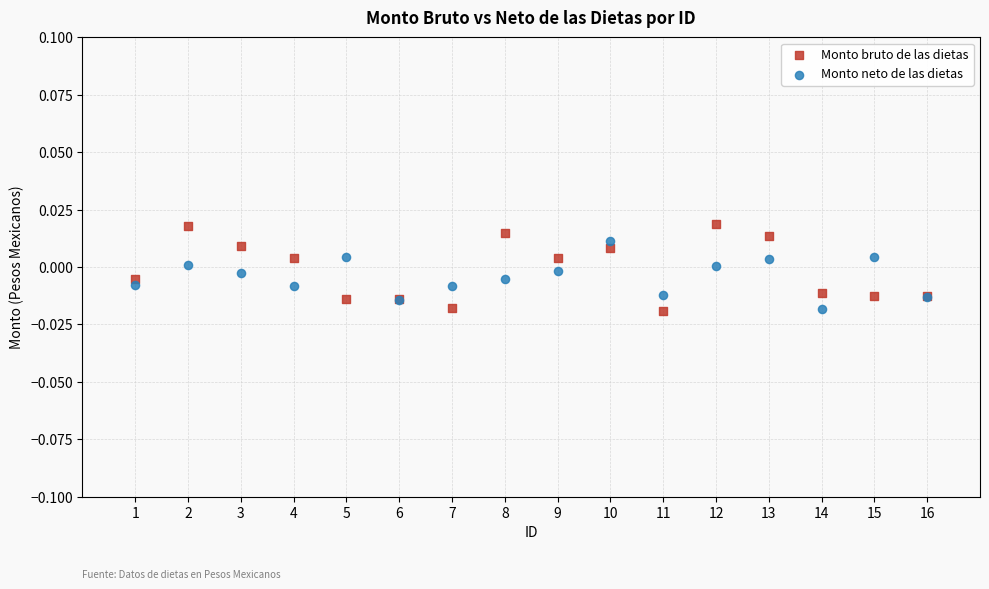

Which series has the largest Y range (max minus min)?

Monto bruto de las dietas